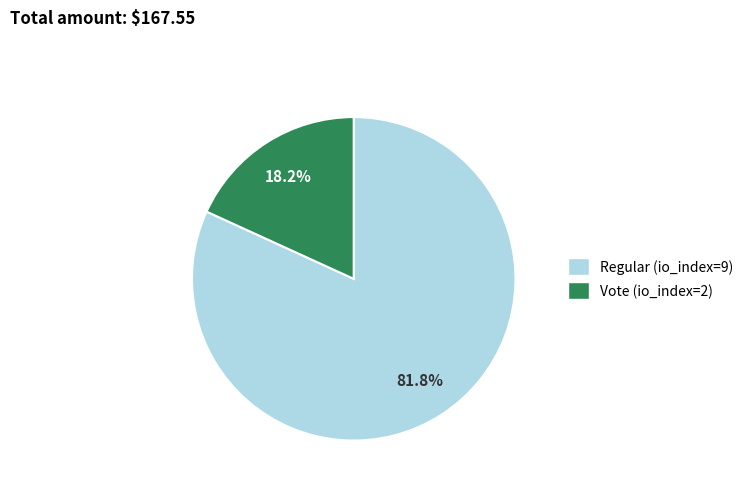

Approximately how many times larger is the value at Vote compared to Regular?

0.2